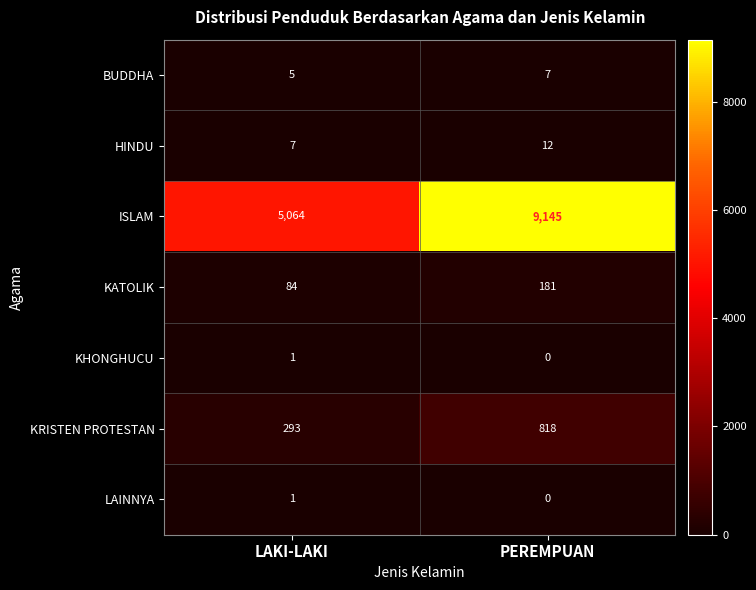

What is the average value of the KRISTEN PROTESTAN series?

556